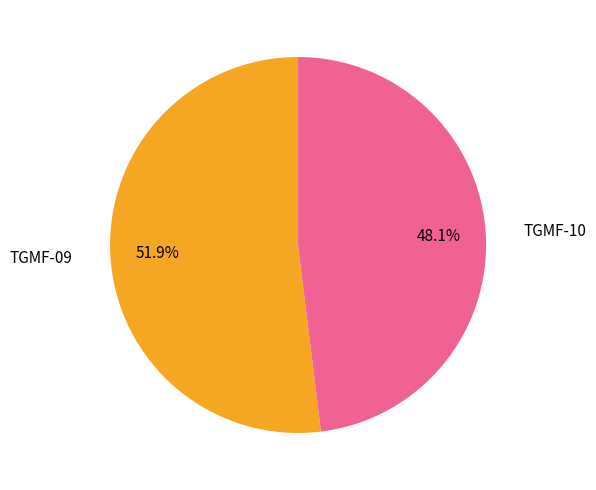

Which has a higher value, TGMF-10 or TGMF-09?

TGMF-09